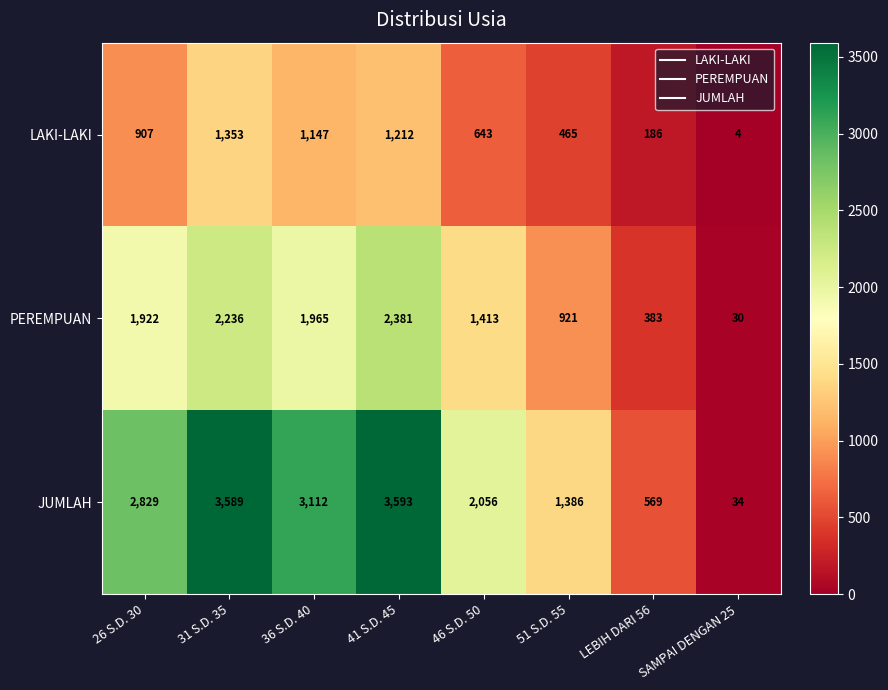

Rank the series at 36 S.D. 40 from lowest to highest value.

LAKI-LAKI, PEREMPUAN, JUMLAH